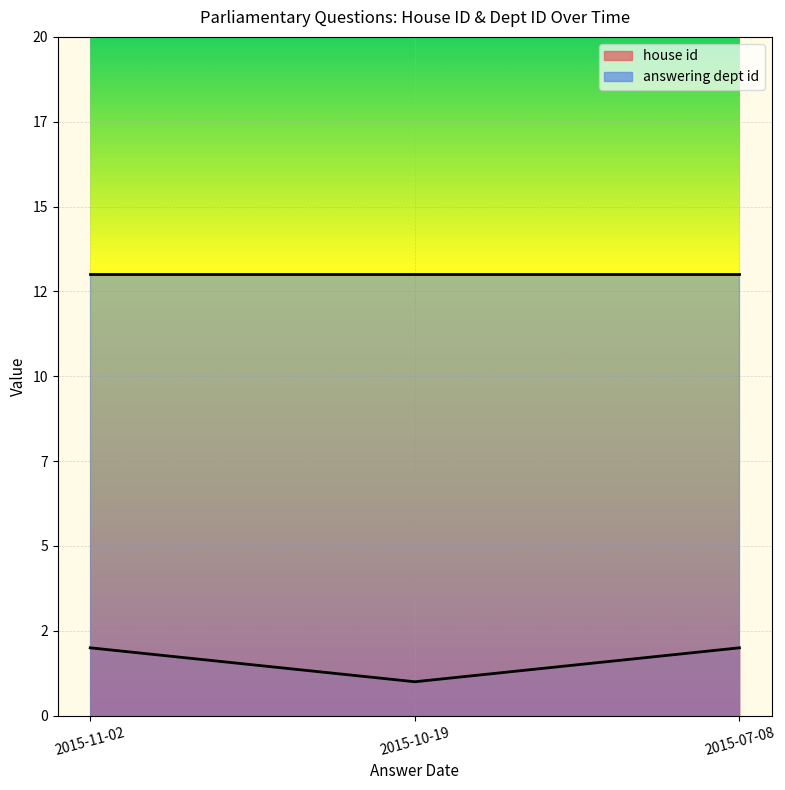

True or false: the data shows 1 at 2015-11-02.

False